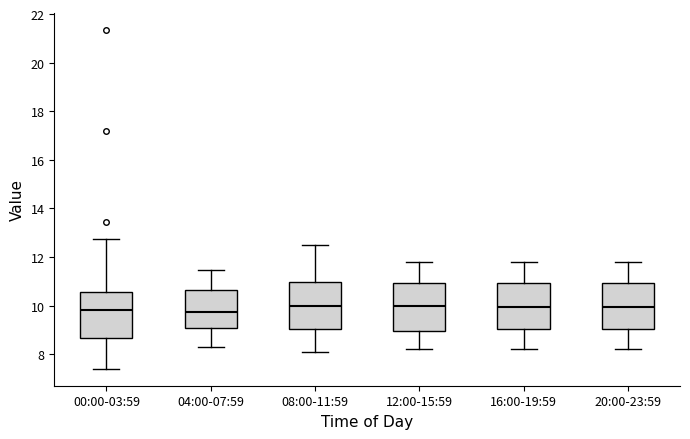

Where does the median line of the box for 20:00-23:59 sit on the y-axis? The values are not printed on the chart, so give them approximately, as read against the axis.

10.0